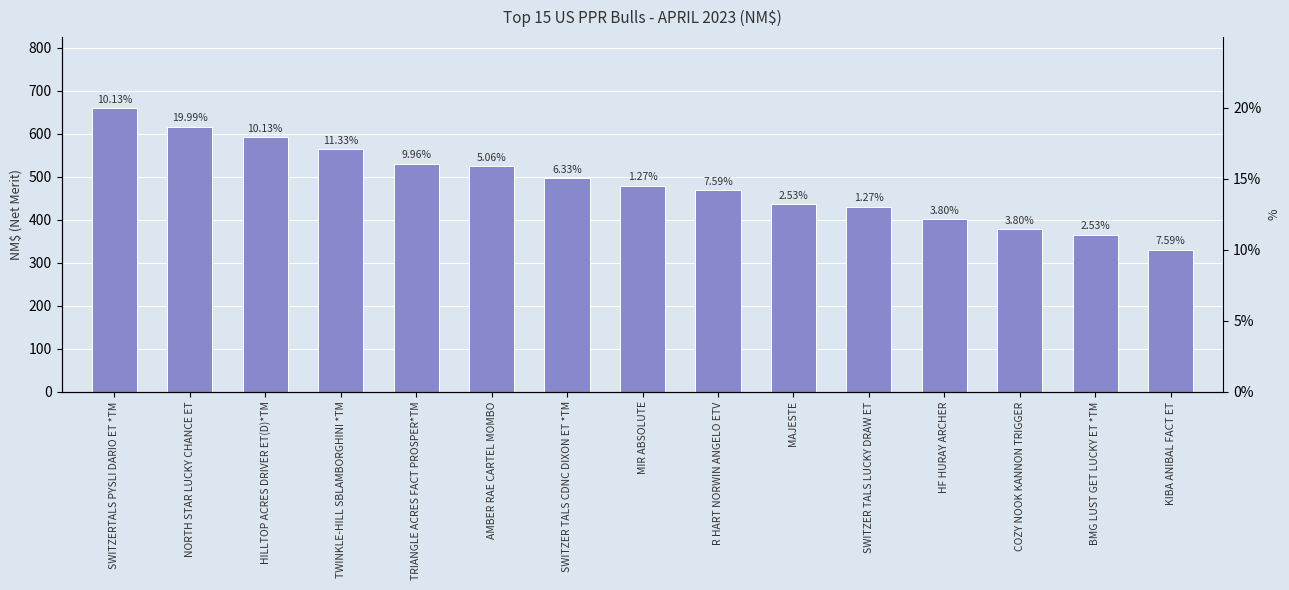

The value at NORTH STAR LUCKY CHANCE ET is 1023. True or false?

False